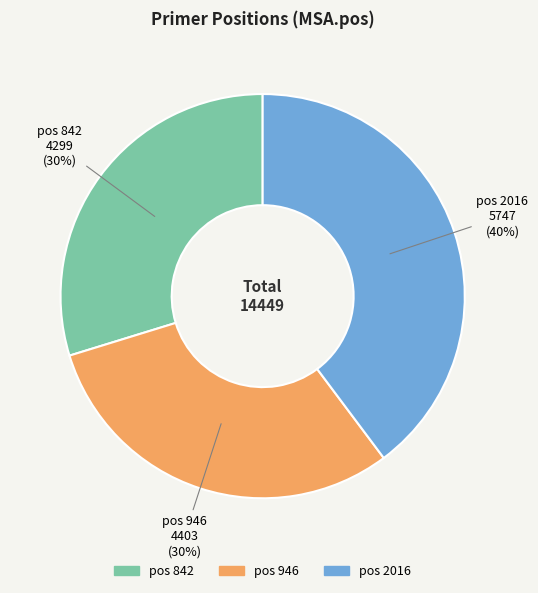

Is there a majority slice in this chart?

No